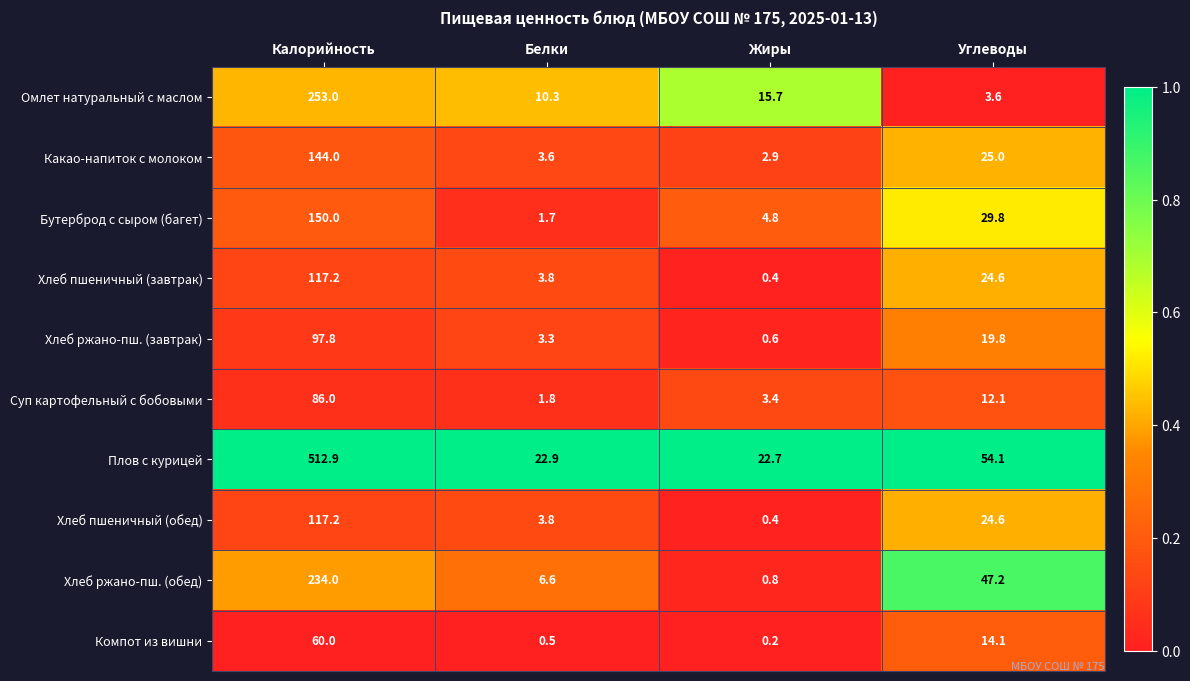

What is the greatest value displayed?

512.9